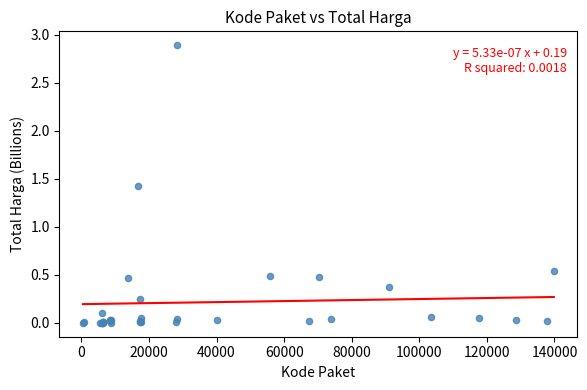

What Y value in the scatter plot is closest to 1?

1.4